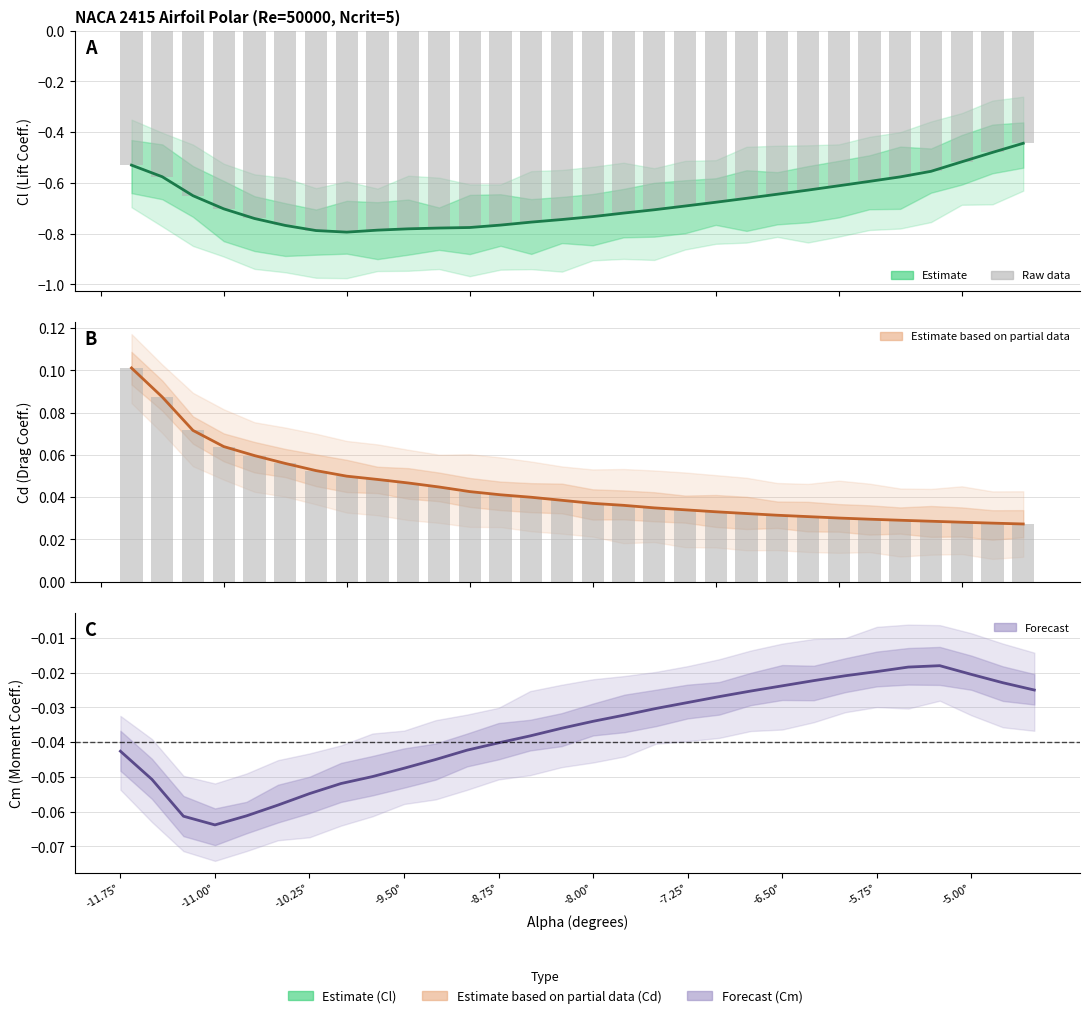

Is the value of Cl (Lift Coefficient) at -8.75° greater than the value of Cm (Moment Coefficient) at 28?

No